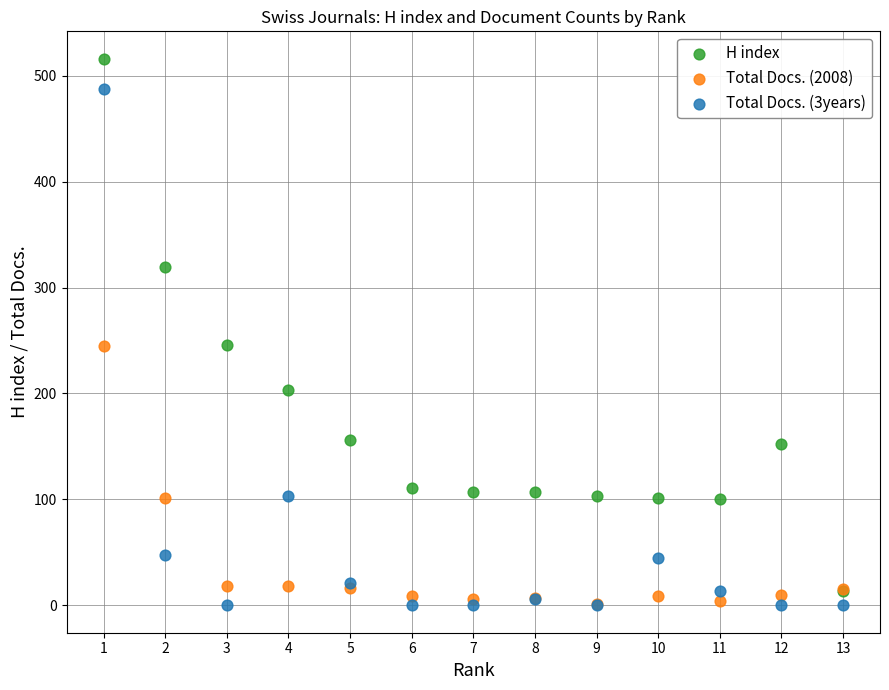

What are all the series names shown in the legend?

H index, Total Docs. (2008), Total Docs. (3years)